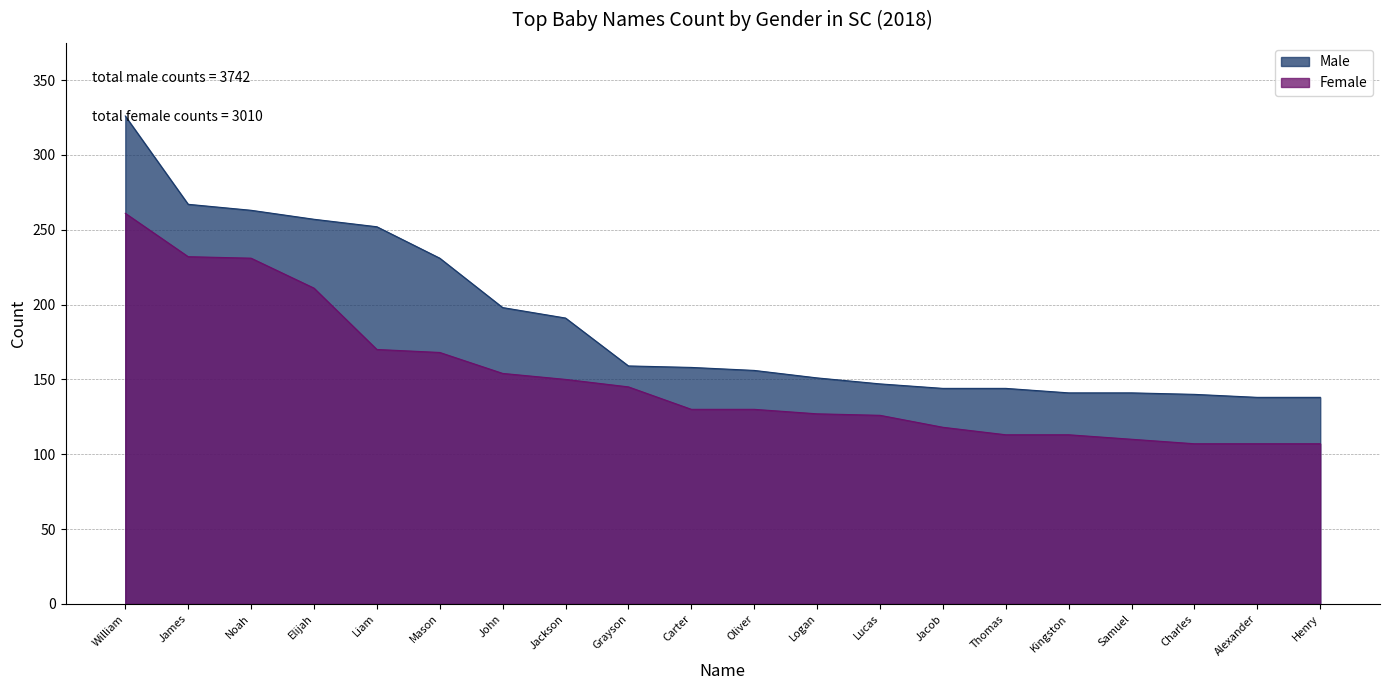

Rank the series by their average value, from highest to lowest.

Male, Female